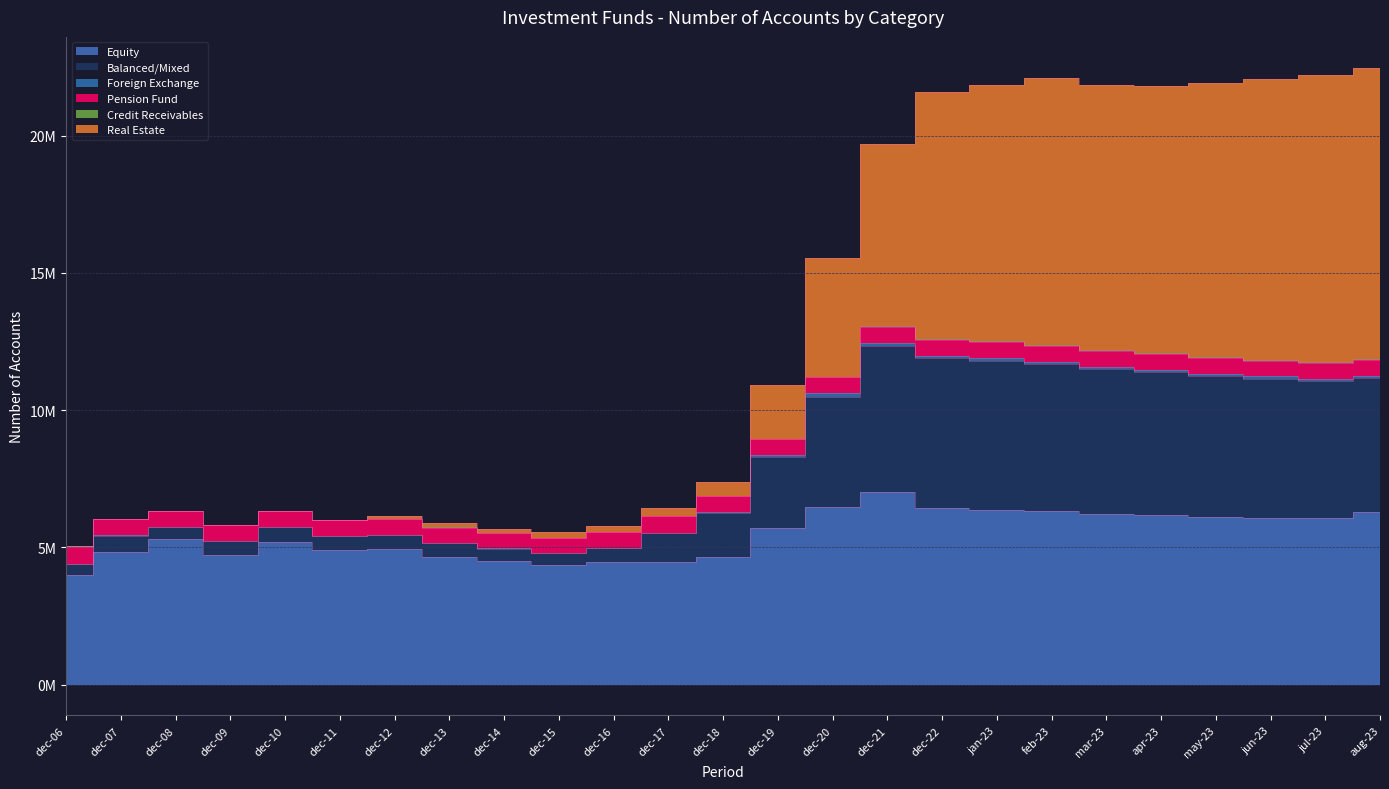

How many interior local valleys does the Equity series have?

5